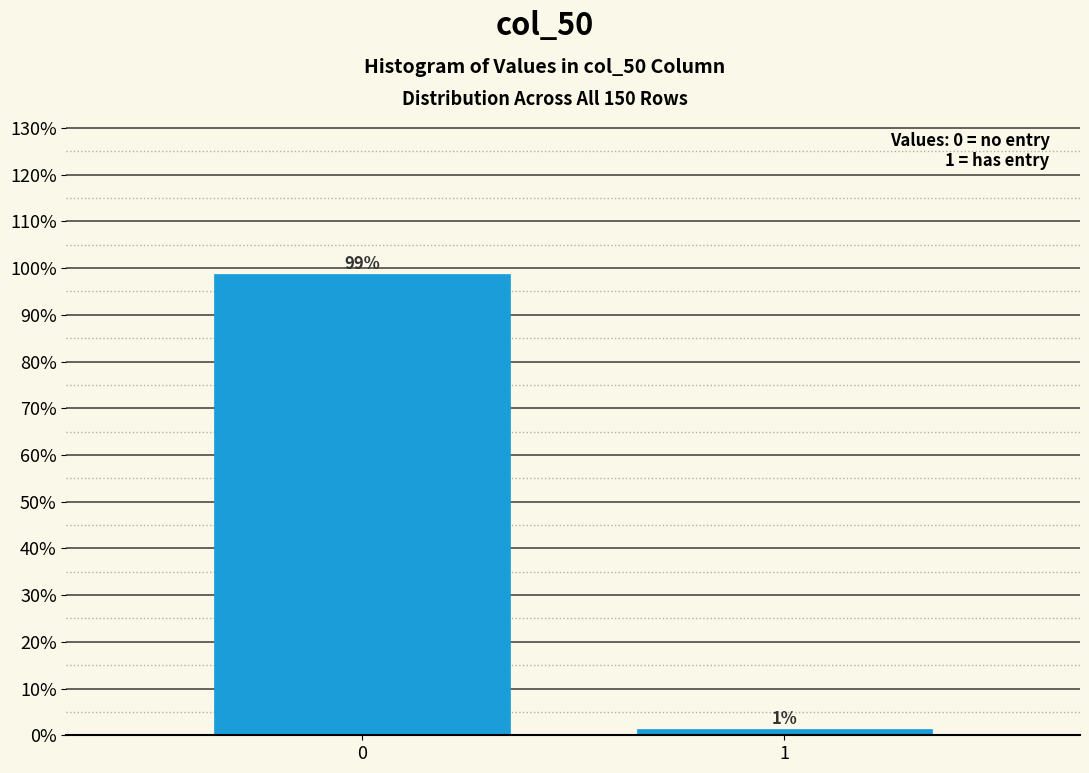

What is the maximum value shown in the chart?

98.7